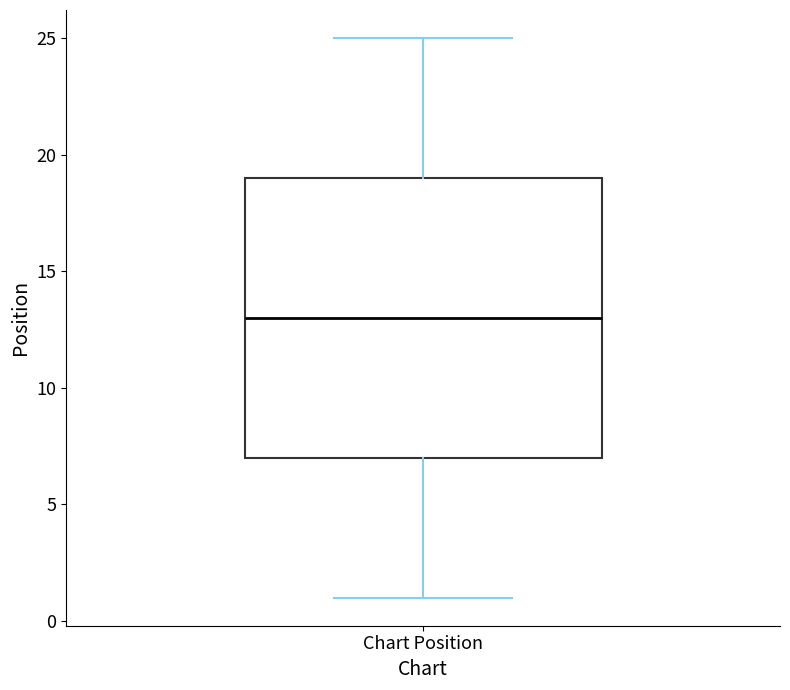

Where is the upper edge of the box for Chart Position on the y-axis? The values are not printed on the chart, so give them approximately, as read against the axis.

19